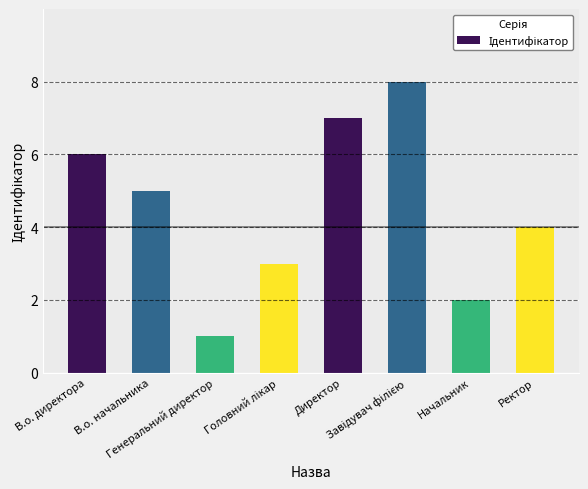

What is the difference between the maximum and minimum values?

7